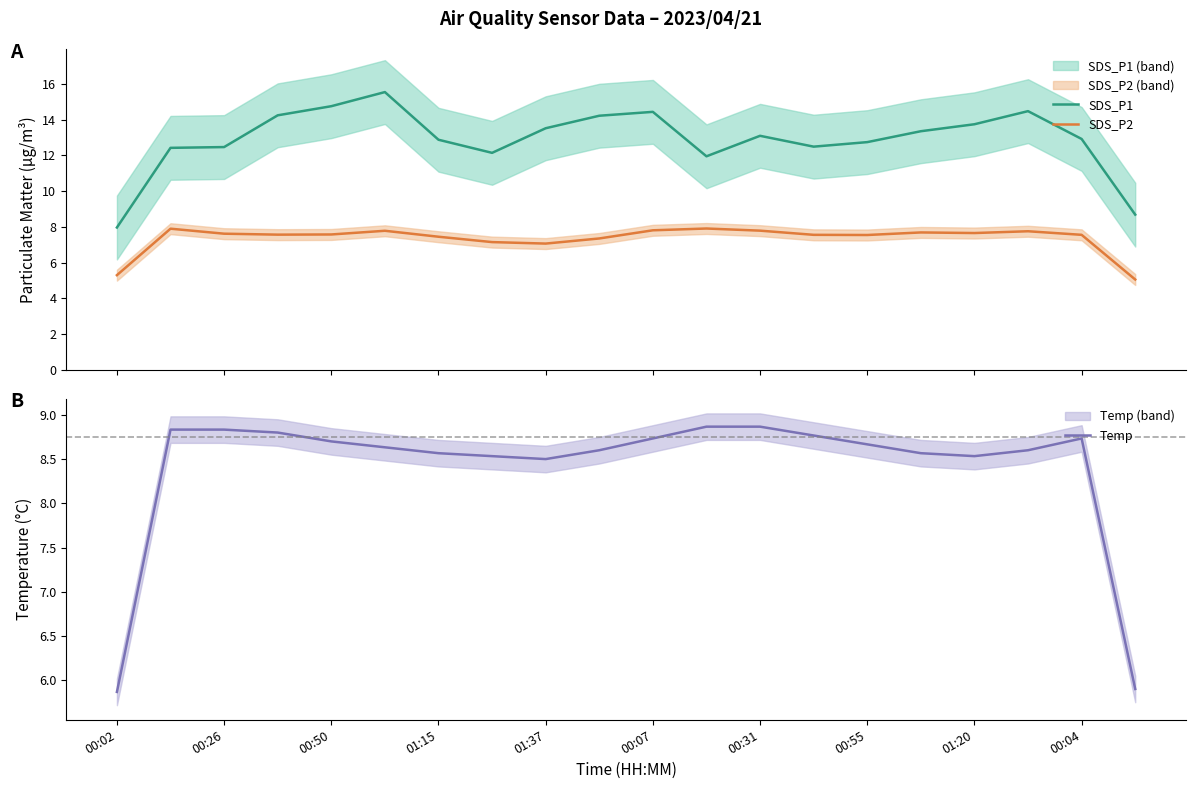

Does the chart display data point markers on the line(s)?

No